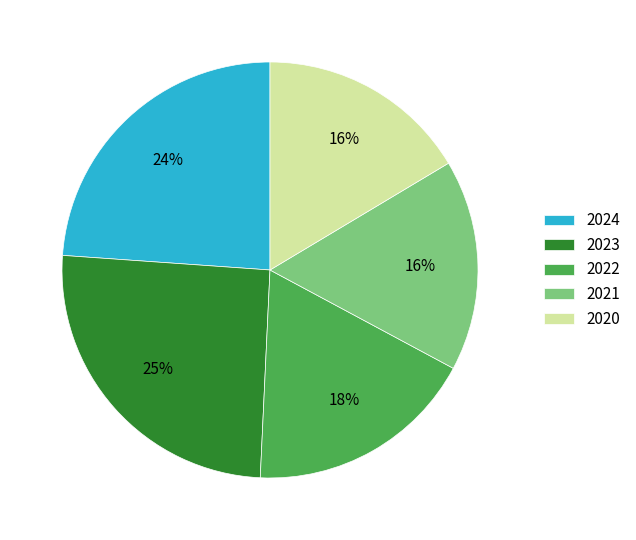

Count the number of slices in the pie.

5